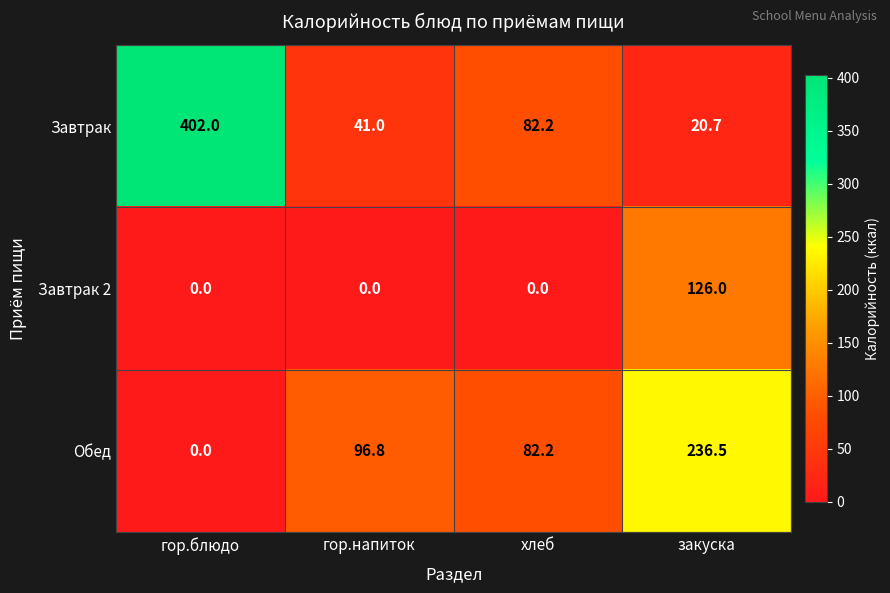

Which series changed the most between гор.блюдо and гор.напиток?

Завтрак